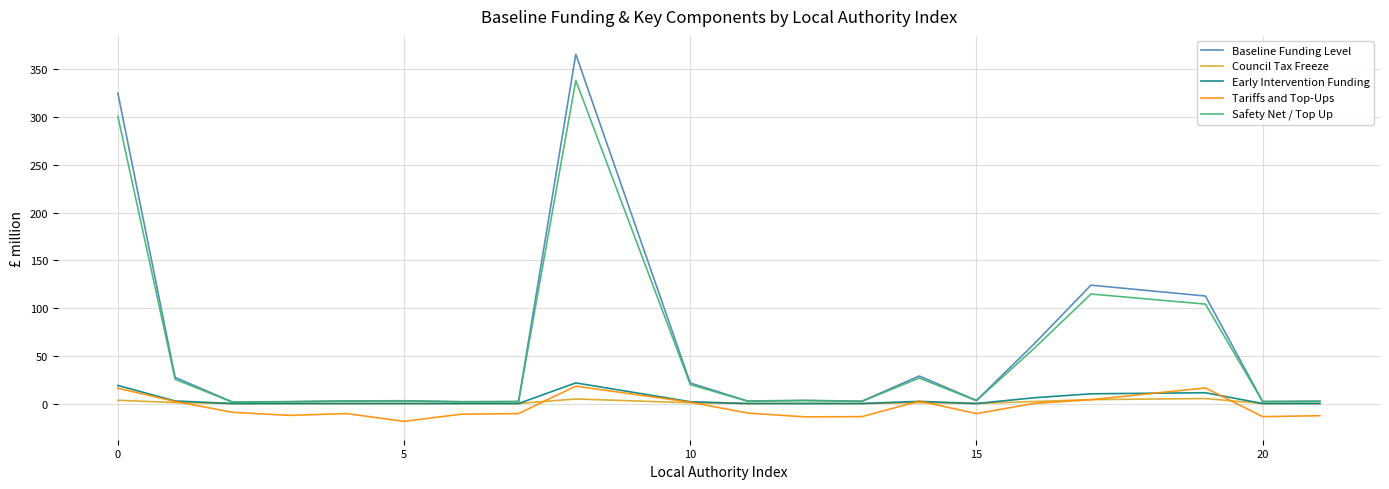

What is the greatest value displayed?

365.8